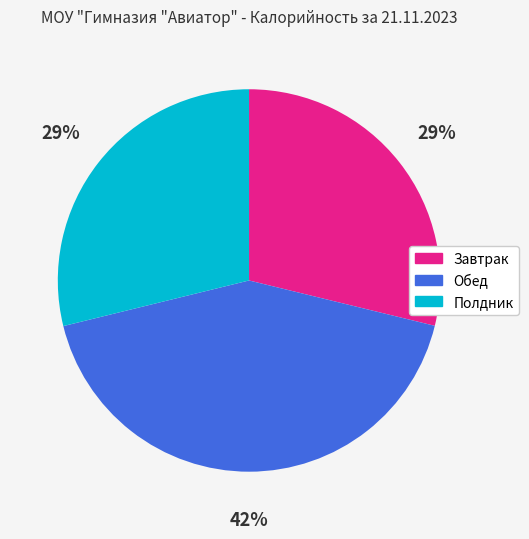

Approximately how many times larger is the value at Завтрак compared to Обед?

0.7